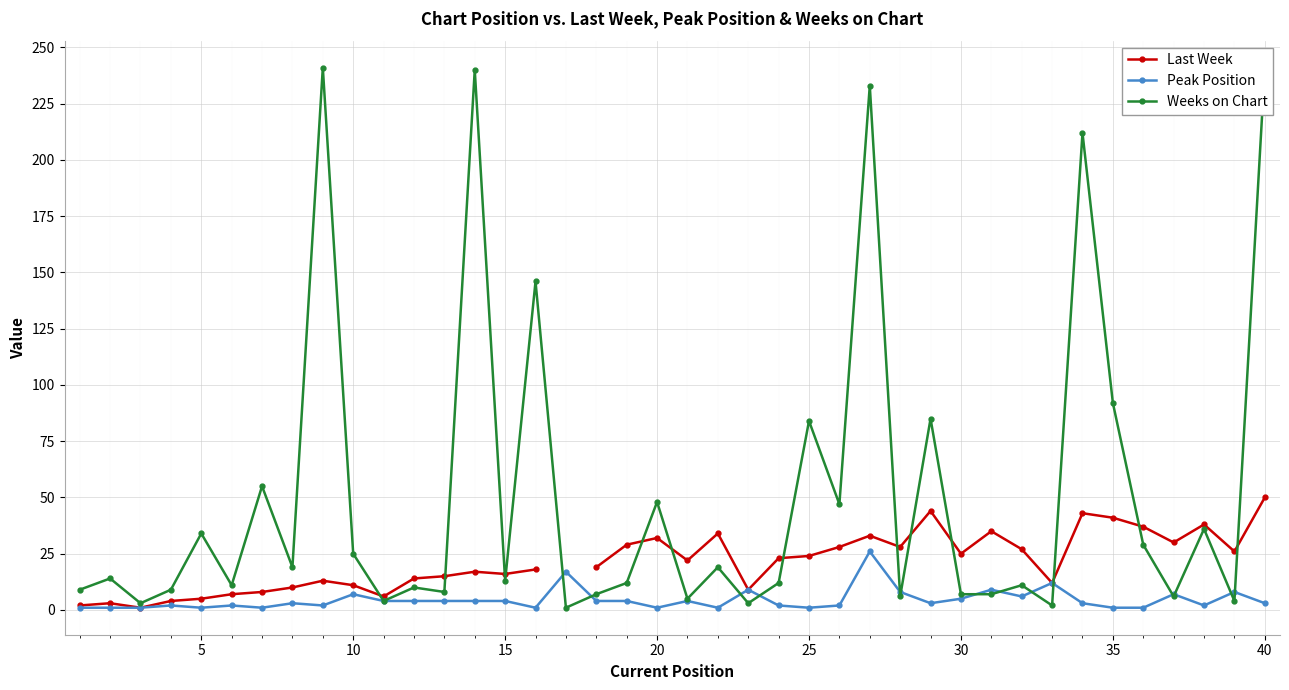

What is the value of the Weeks on Chart point at the 3rd from the left?

3.0